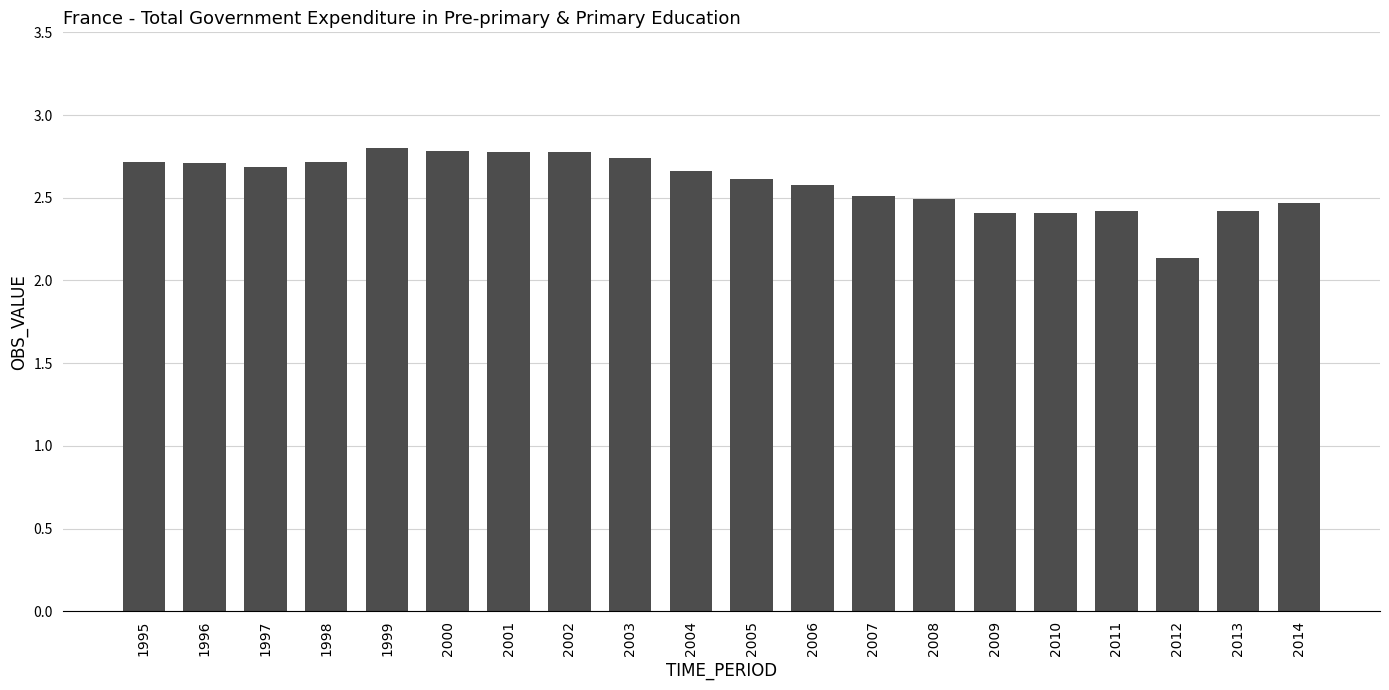

What is the difference between the values at 2012 and 2014?

0.3